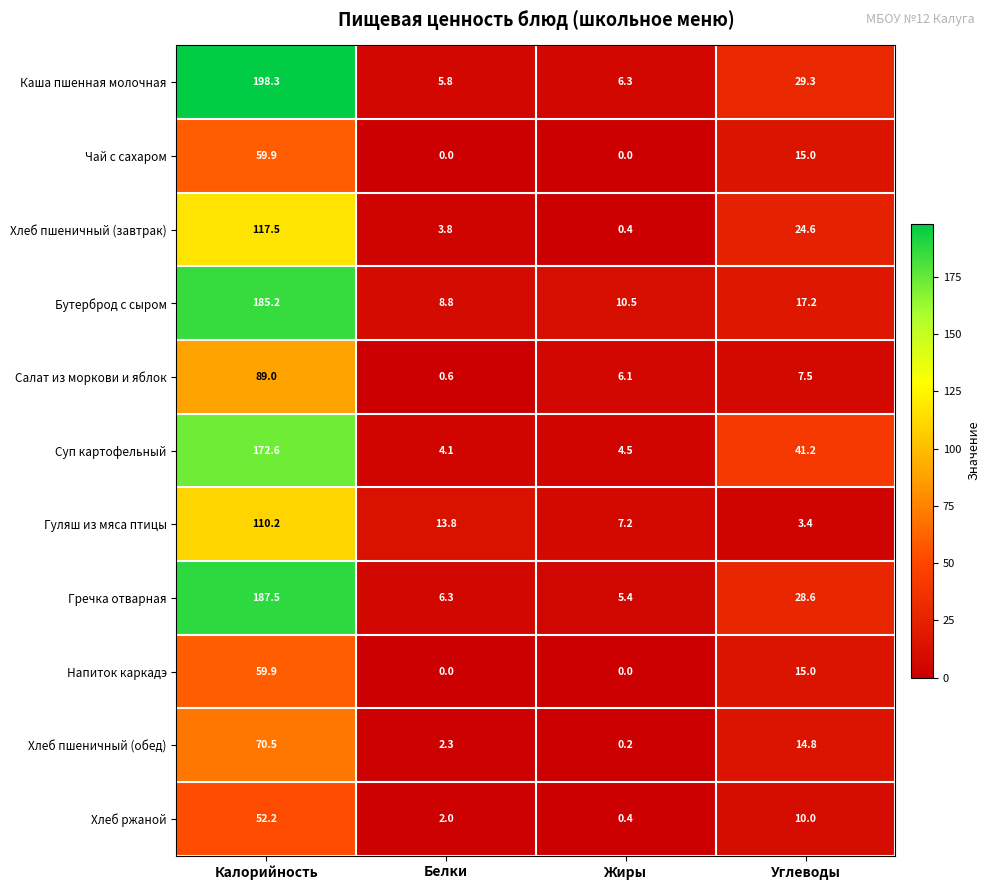

What is the difference between the highest and lowest values at Белки?

13.8